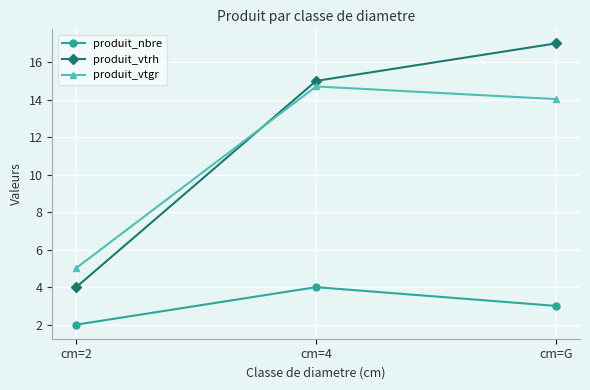

Which series has the largest total across all categories?

produit_vtrh